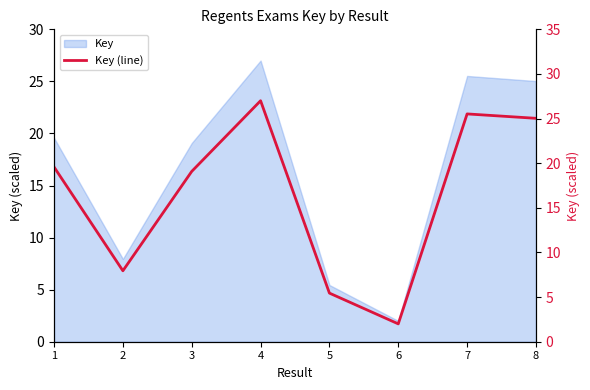

What is the value of the 7th point from the left?

25.5